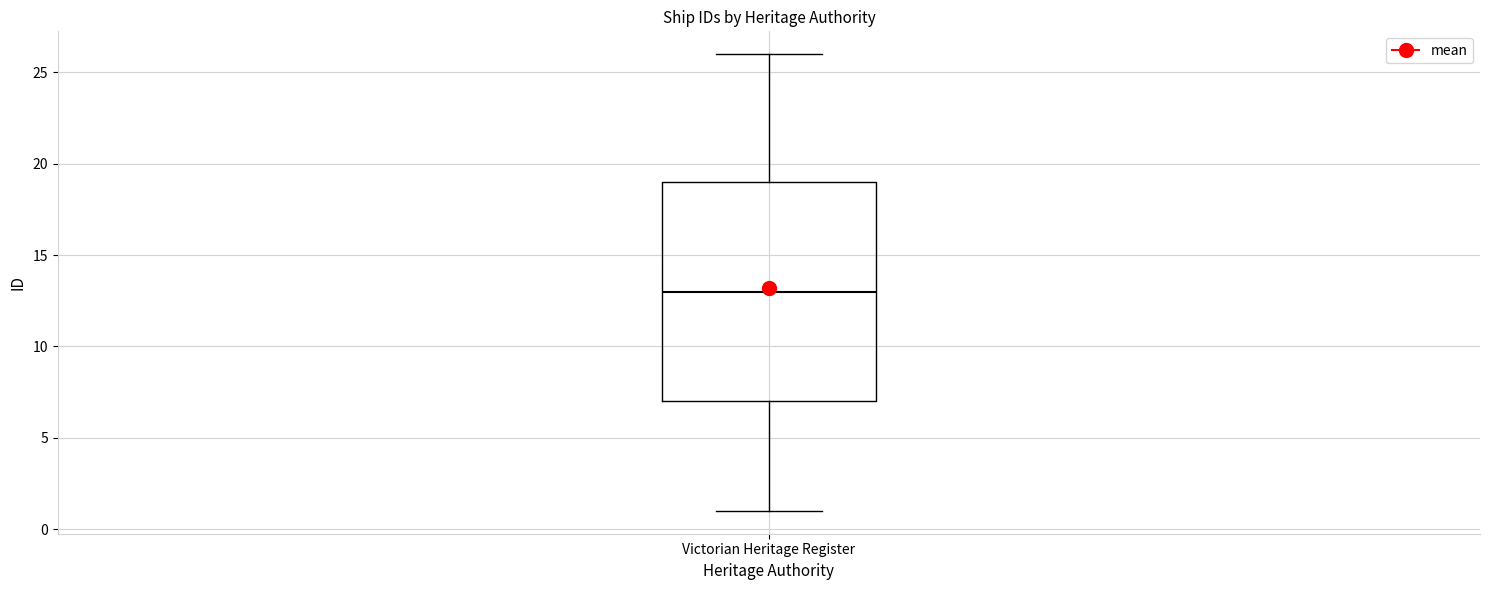

Transcribe this box plot: give where the median line is, the range the box spans, and where the two whiskers end, as read against the y-axis. The values are not printed on the chart, so give them approximately, as read against the axis.

median 13, box 7 to 19, whiskers 1 to 26